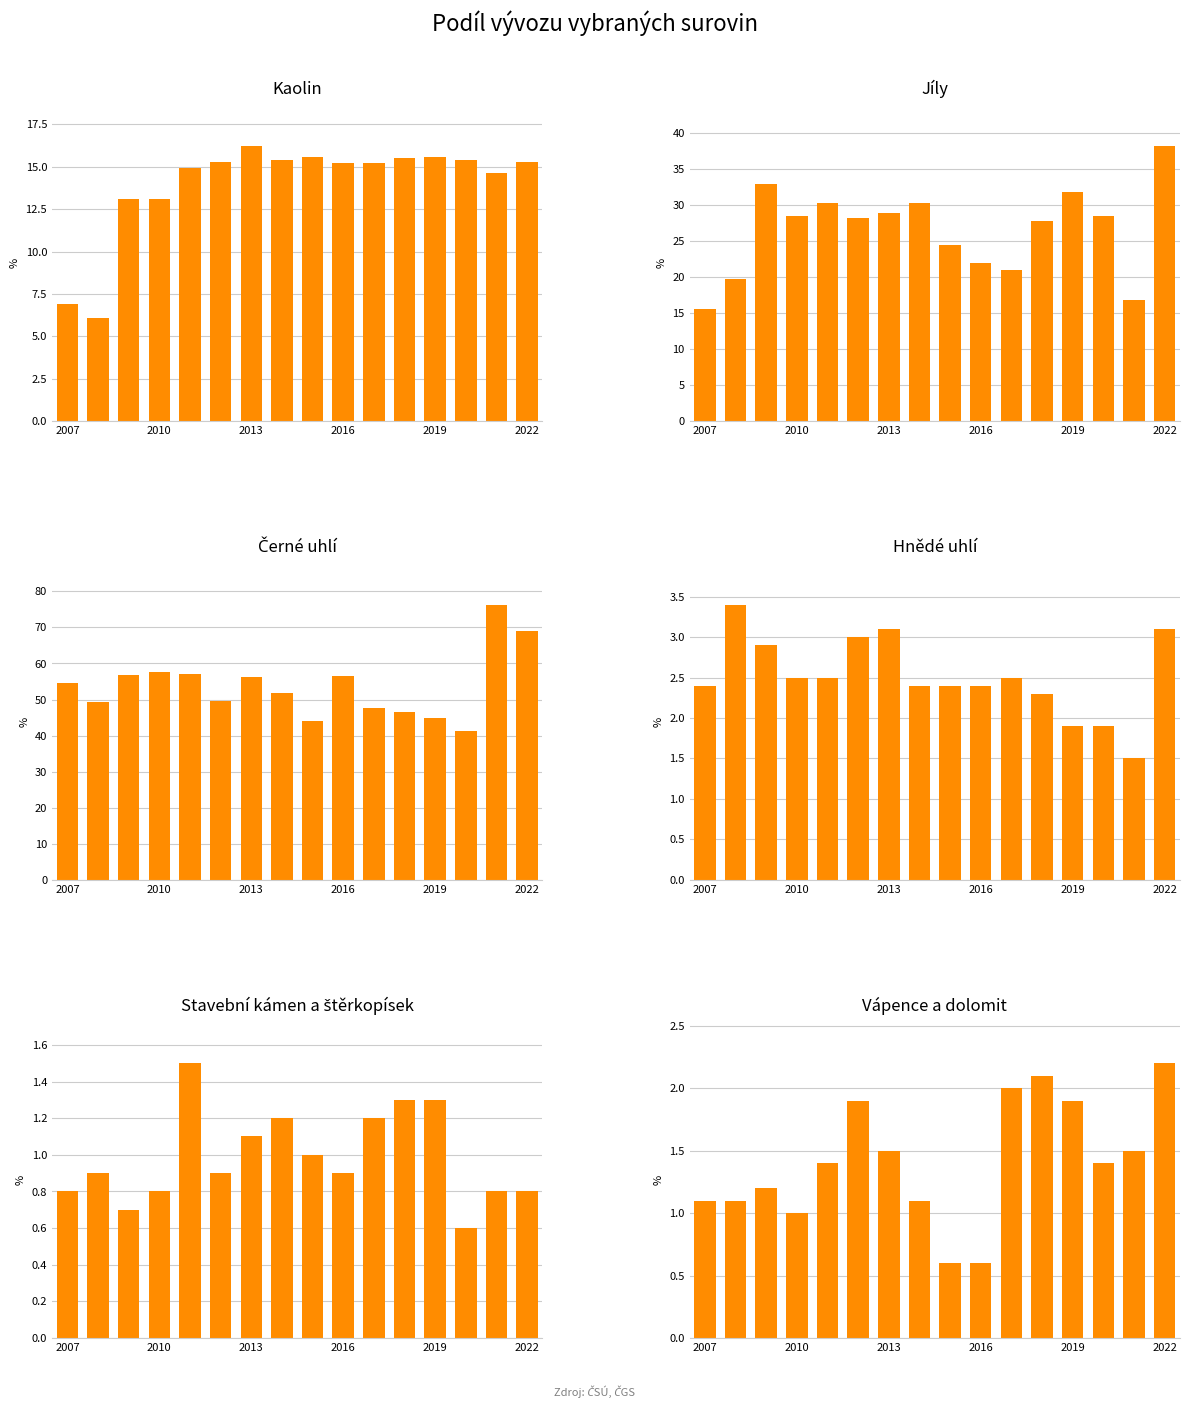

Which series has the largest range (max minus min)?

Černé uhlí